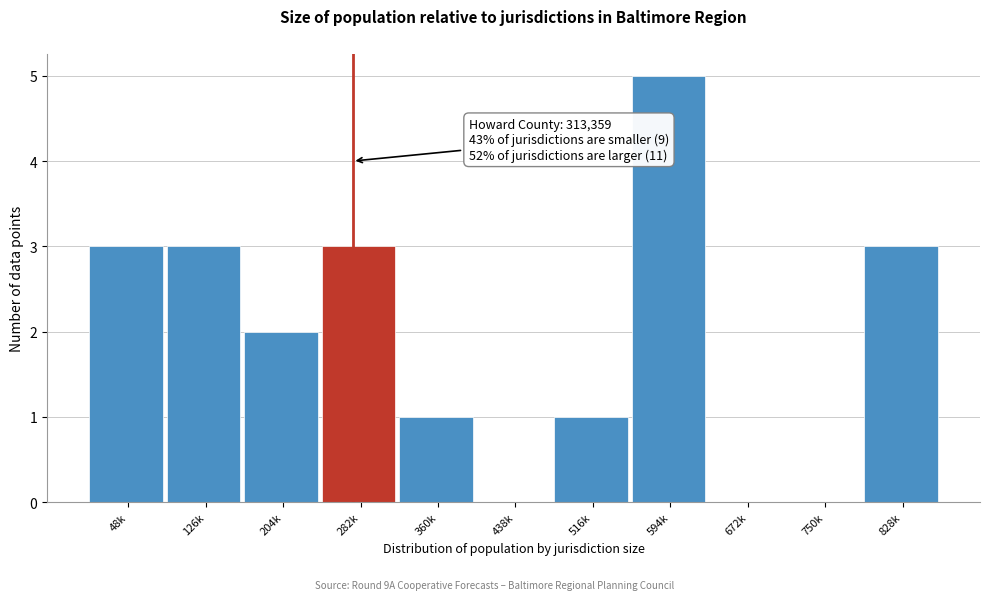

Reading right to left, extract all data points from this chart.

828k=3	750k=0	672k=0	594k=5	516k=1	438k=0	360k=1	282k=3	204k=2	126k=3	48k=3